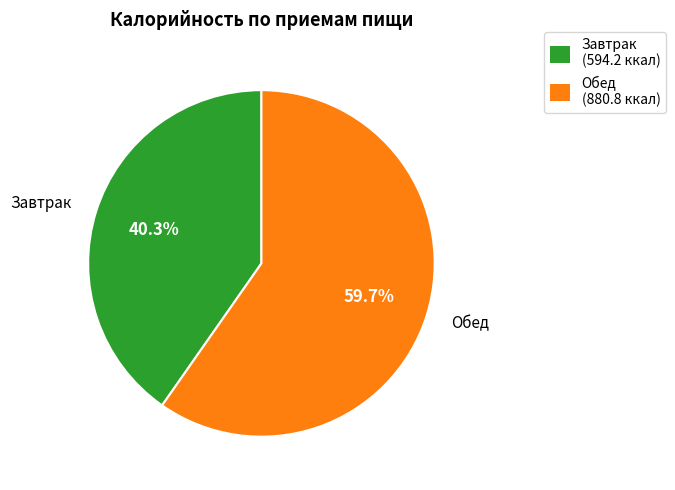

Does any single category account for the majority?

Yes